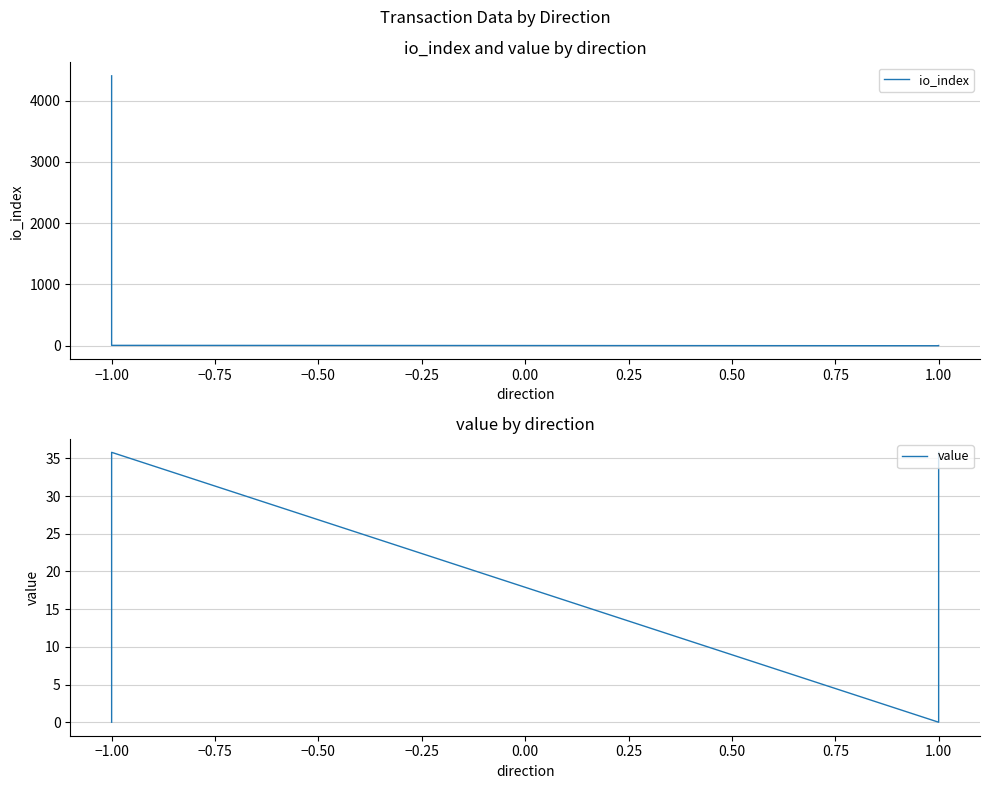

How many lines are shown in the chart?

2